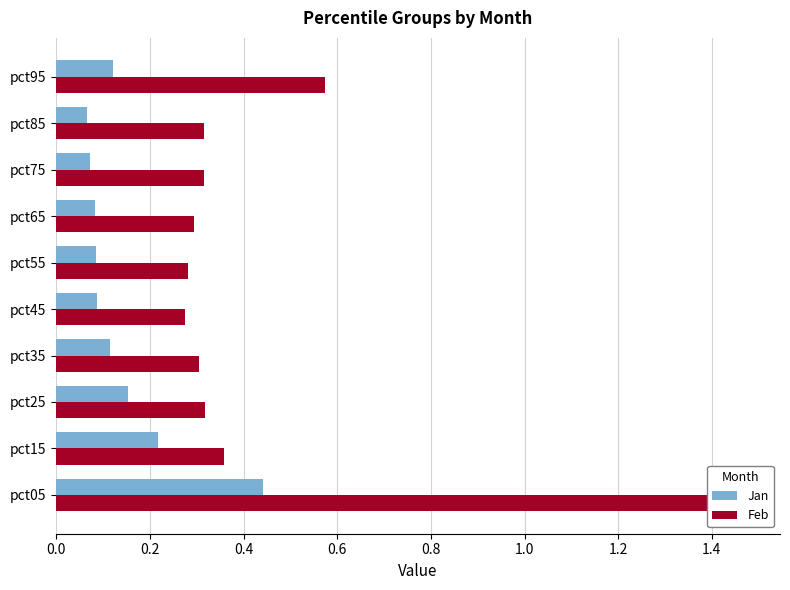

How many data points does each series have?

10